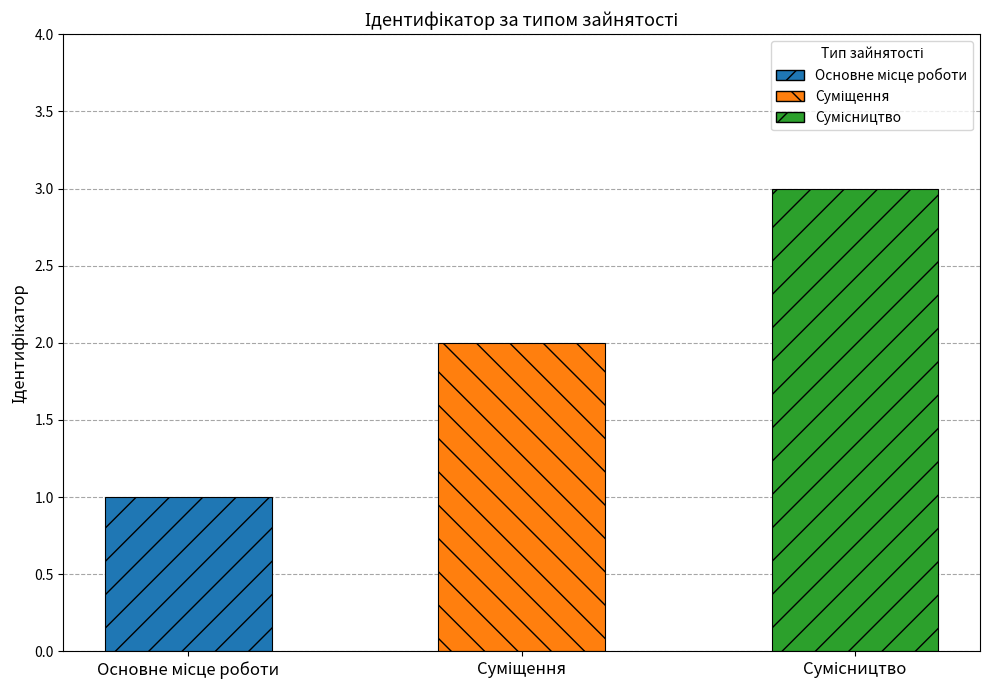

What is the greatest value displayed?

3